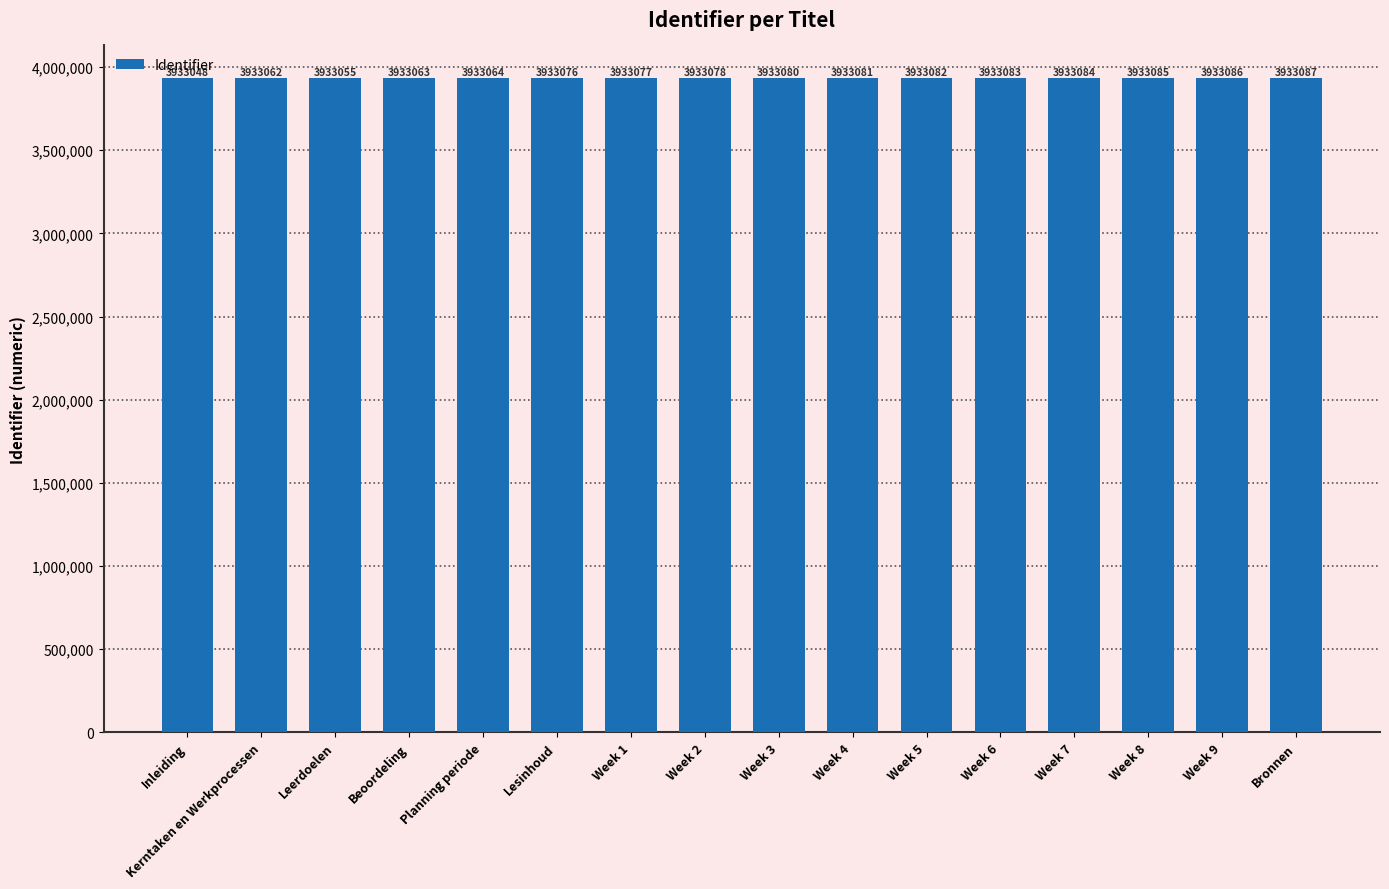

What is the label of the 6th bar from the right?

Week 5